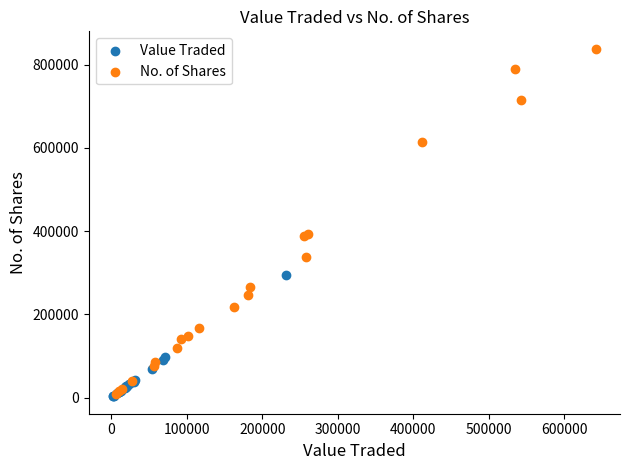

Which series has the widest spread of Y values?

No. of Shares